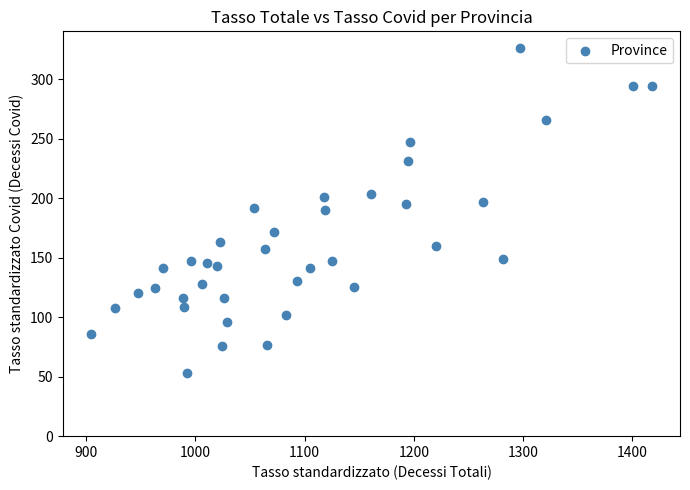

What is the range of X values (max minus min)?

513.0